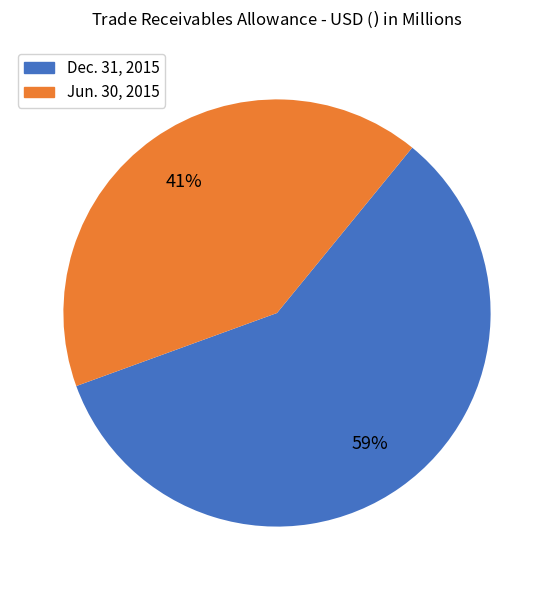

Is it true that Dec. 31, 2015 is 59% of the pie?

True